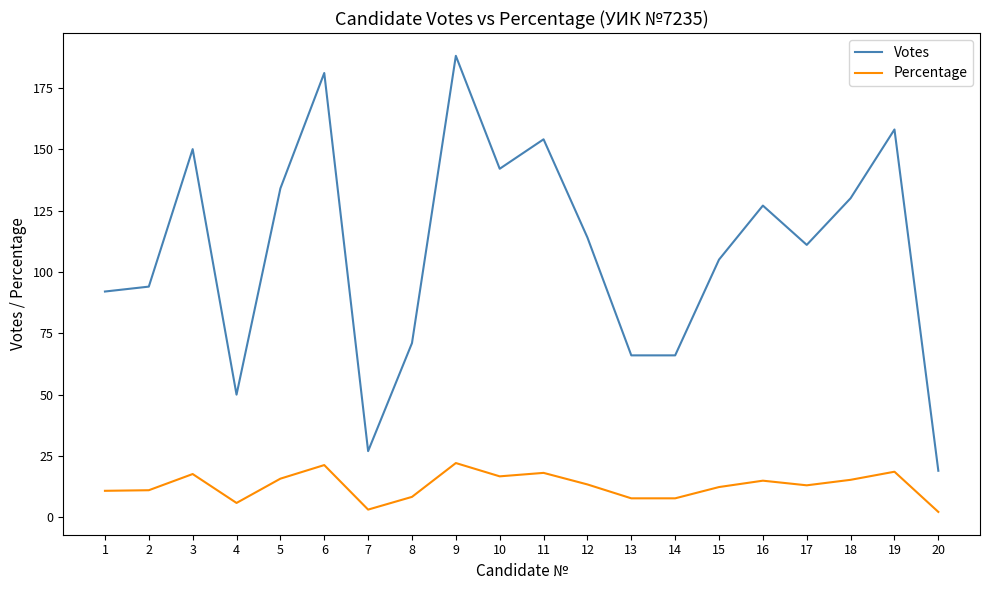

Count the number of data series in this chart.

2